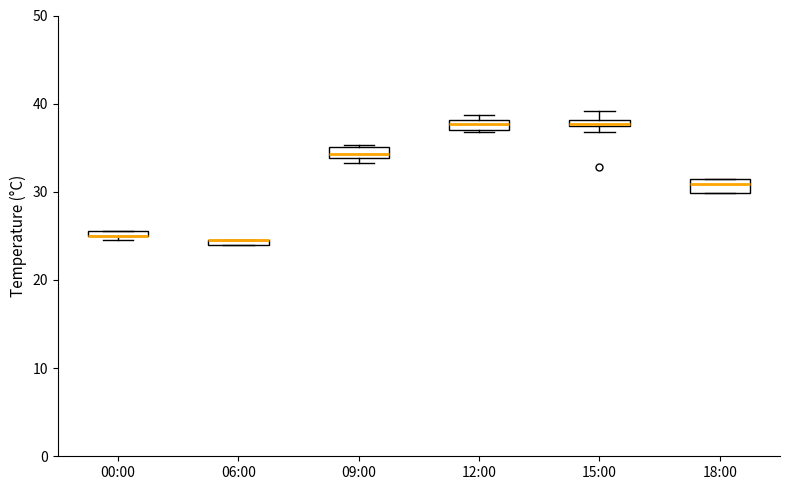

Where is the upper edge of the box for 00:00 on the y-axis? The values are not printed on the chart, so give them approximately, as read against the axis.

26